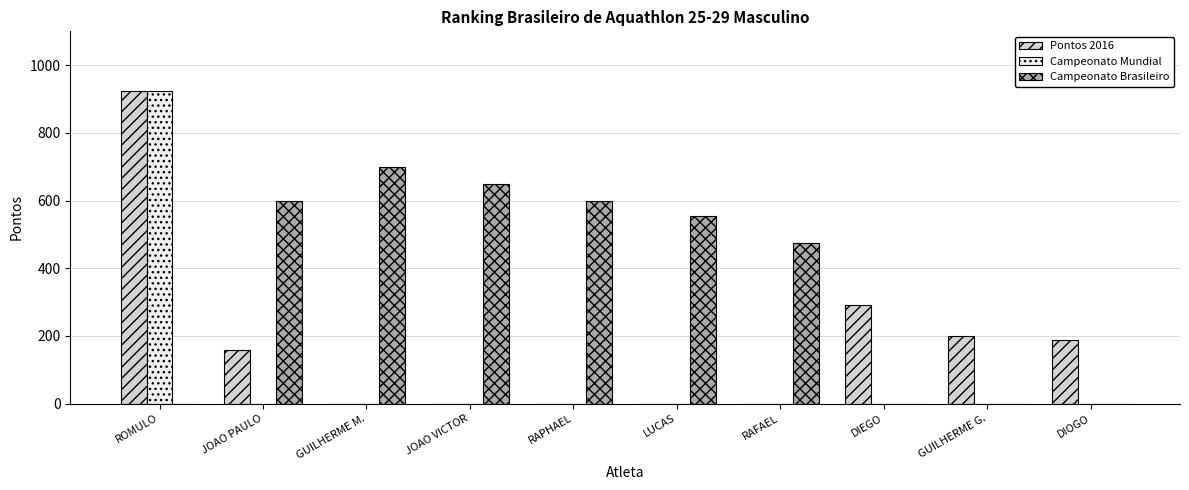

How many groups of bars are there?

10